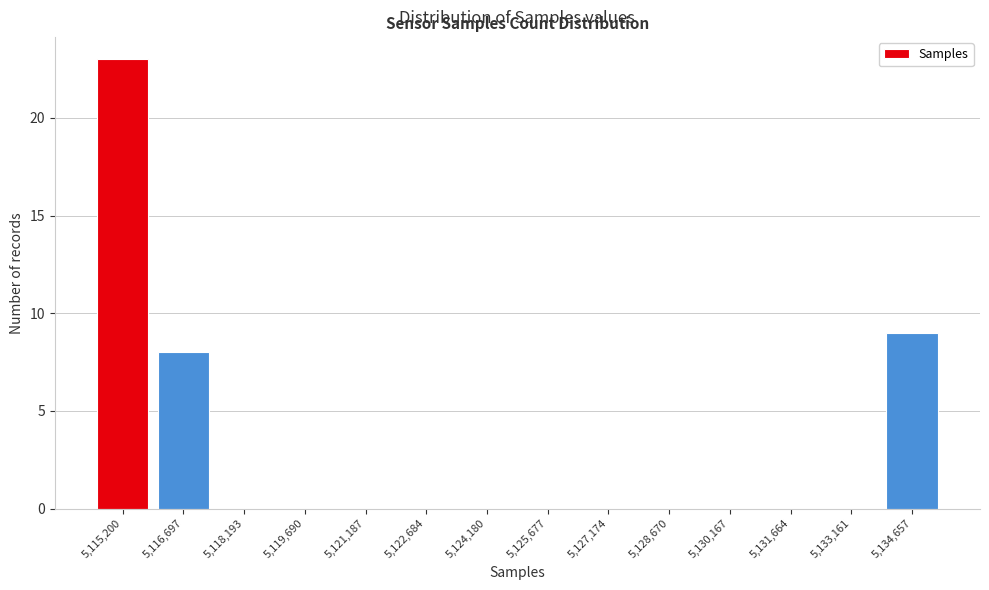

Reading left to right, what are all the values shown in this chart?

5,115,200=23	5,116,697=8	5,118,193=0	5,119,690=0	5,121,187=0	5,122,684=0	5,124,180=0	5,125,677=0	5,127,174=0	5,128,670=0	5,130,167=0	5,131,664=0	5,133,161=0	5,134,657=9